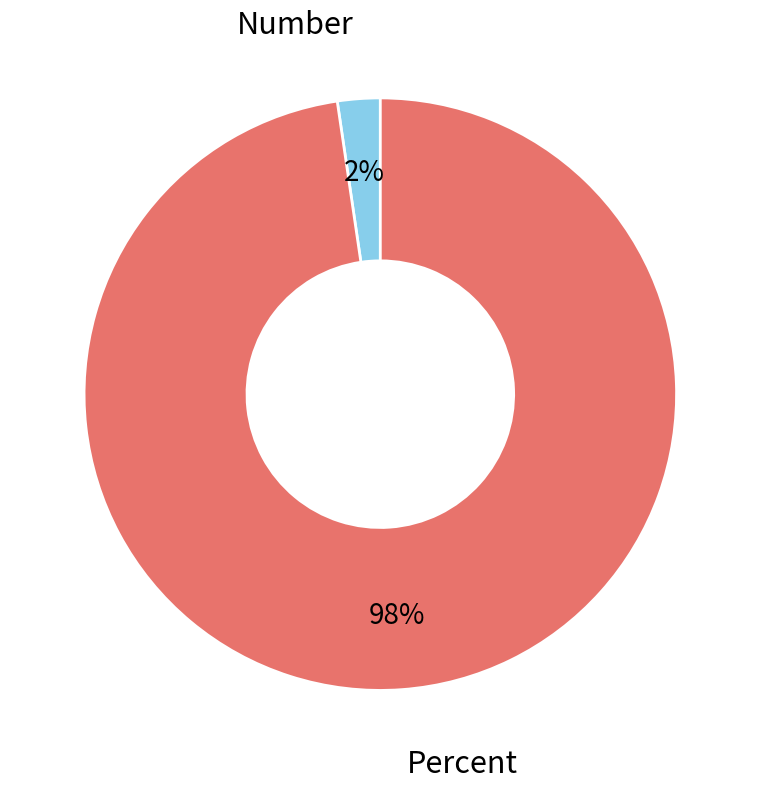

Does any single category account for the majority?

Yes